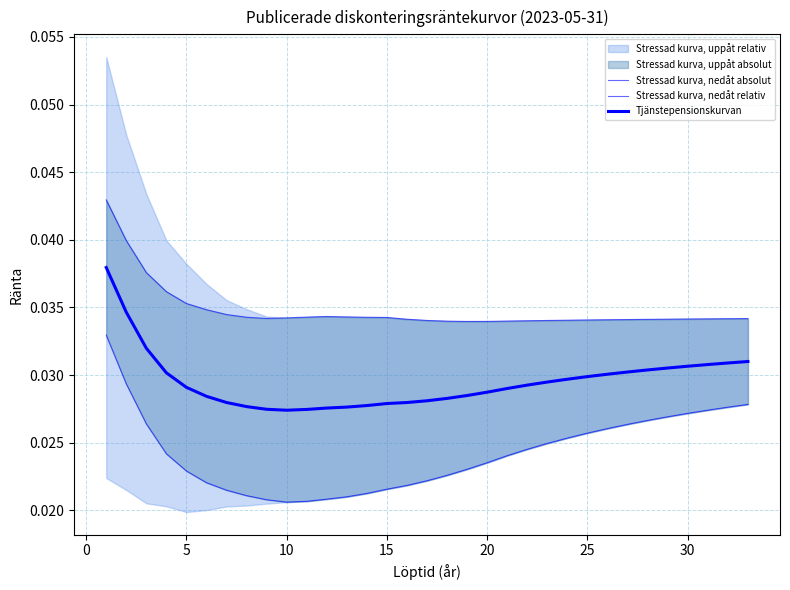

At which category does Tjänstepensionskurvan reach its first local valley?

10